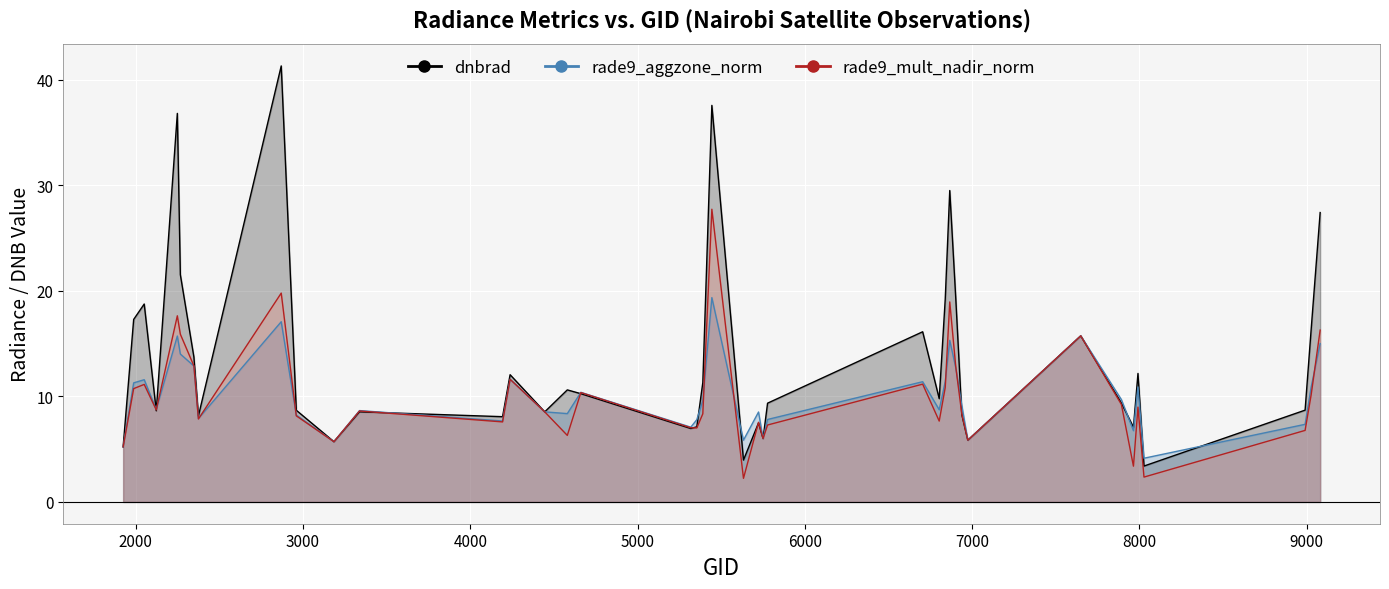

What is the difference between the maximum and minimum values in the rade9_mult_nadir_norm series?

25.5